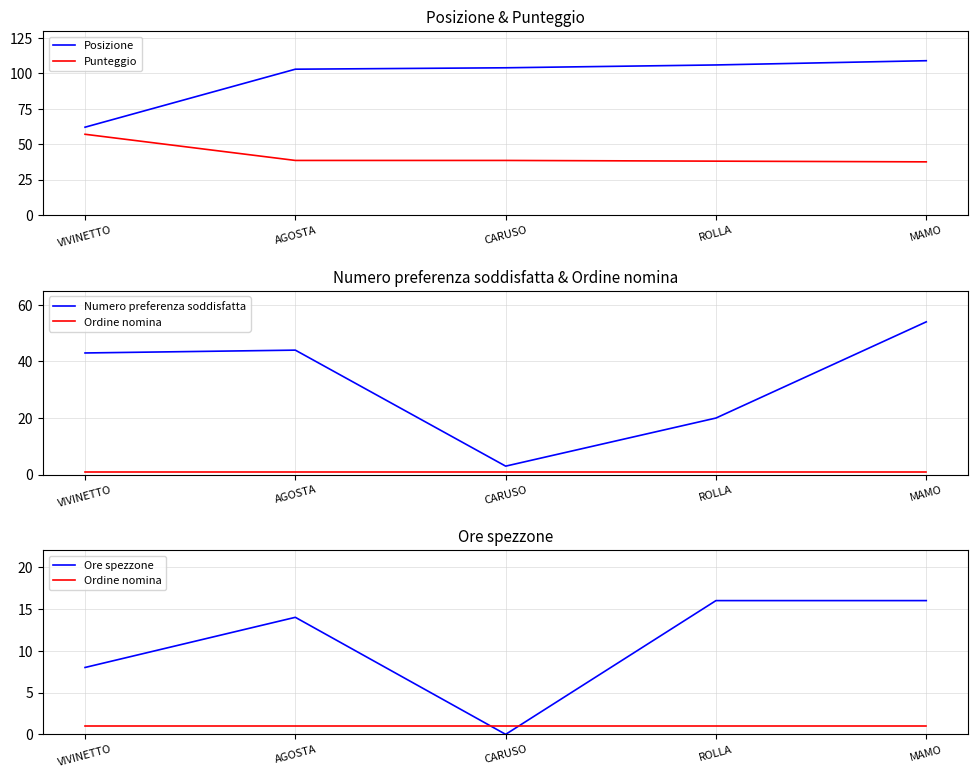

List the labels in order of Numero preferenza soddisfatta value, largest first.

MAMO, AGOSTA, VIVINETTO, ROLLA, CARUSO